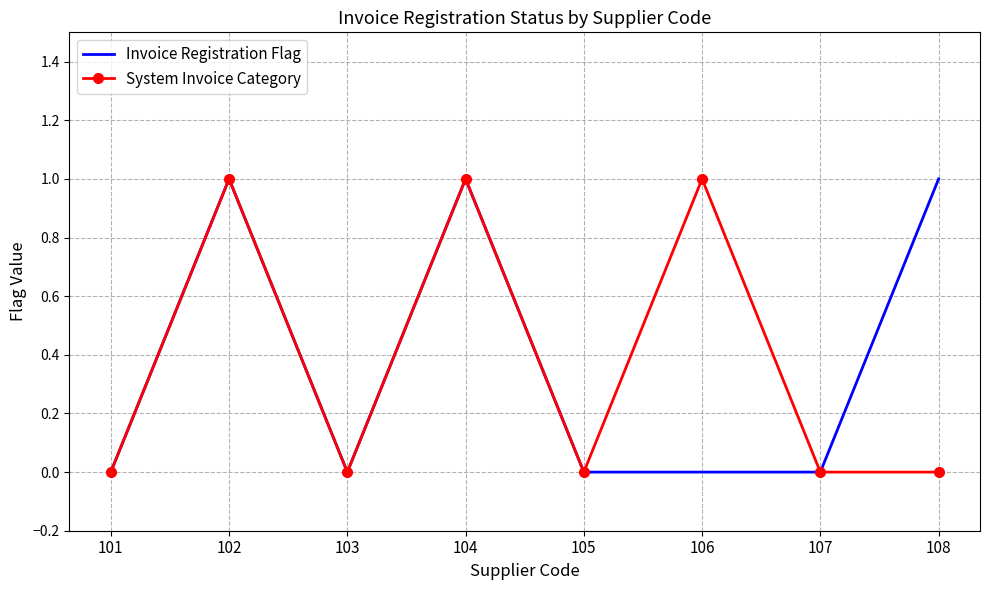

The Invoice Registration Flag series shows 0 at 107. True or false?

True